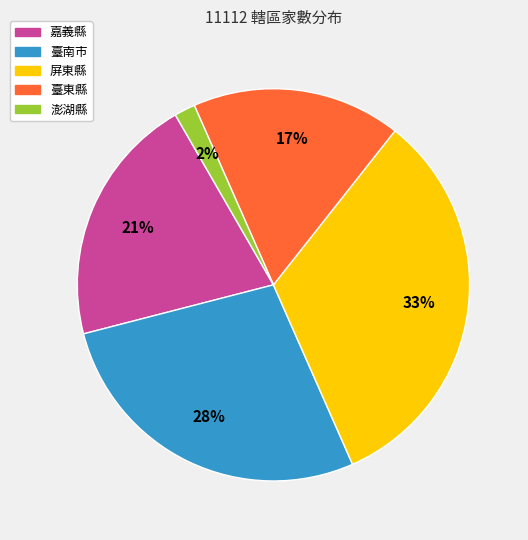

To the nearest percent, what is the average slice percentage?

20%